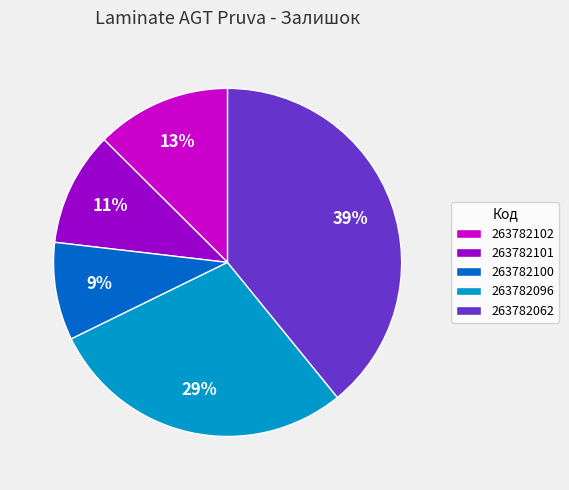

What is the largest slice in the pie chart?

263782062